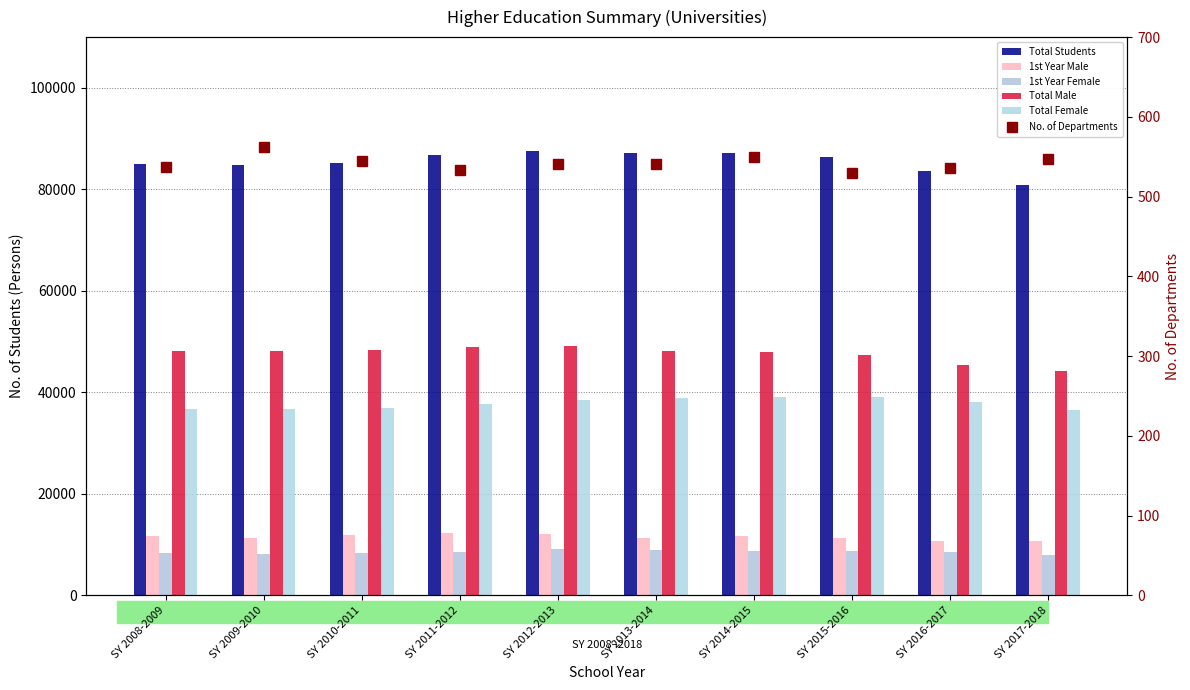

What is the label of the 7th bar from the right?

SY 2011-2012